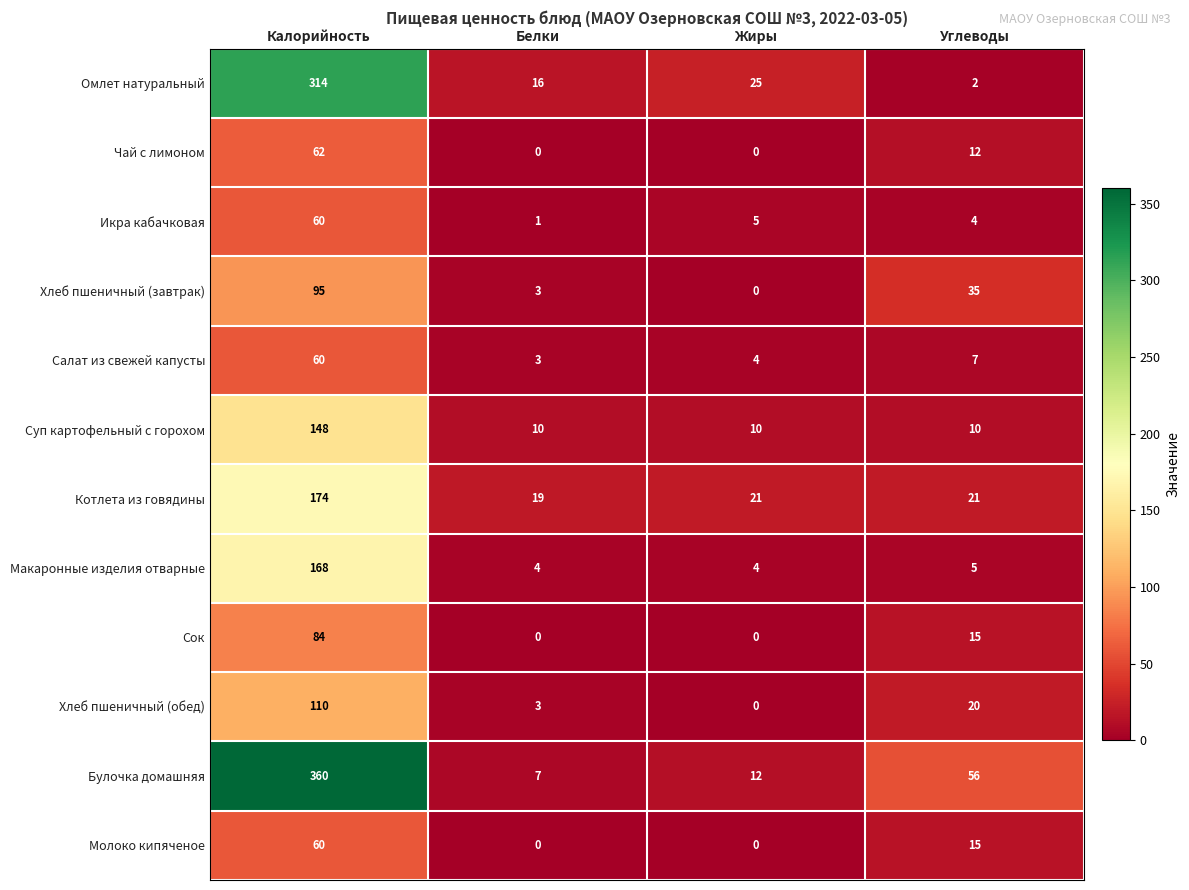

What is the total value across all series at Белки?

66